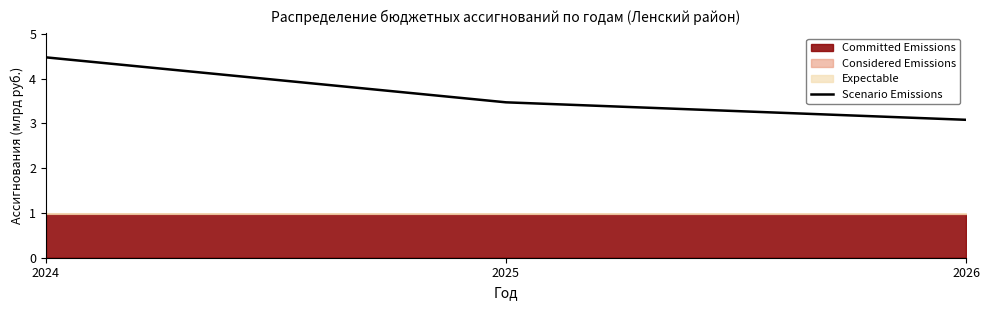

The chart shows a value of 3.1 at 2026. True or false?

True